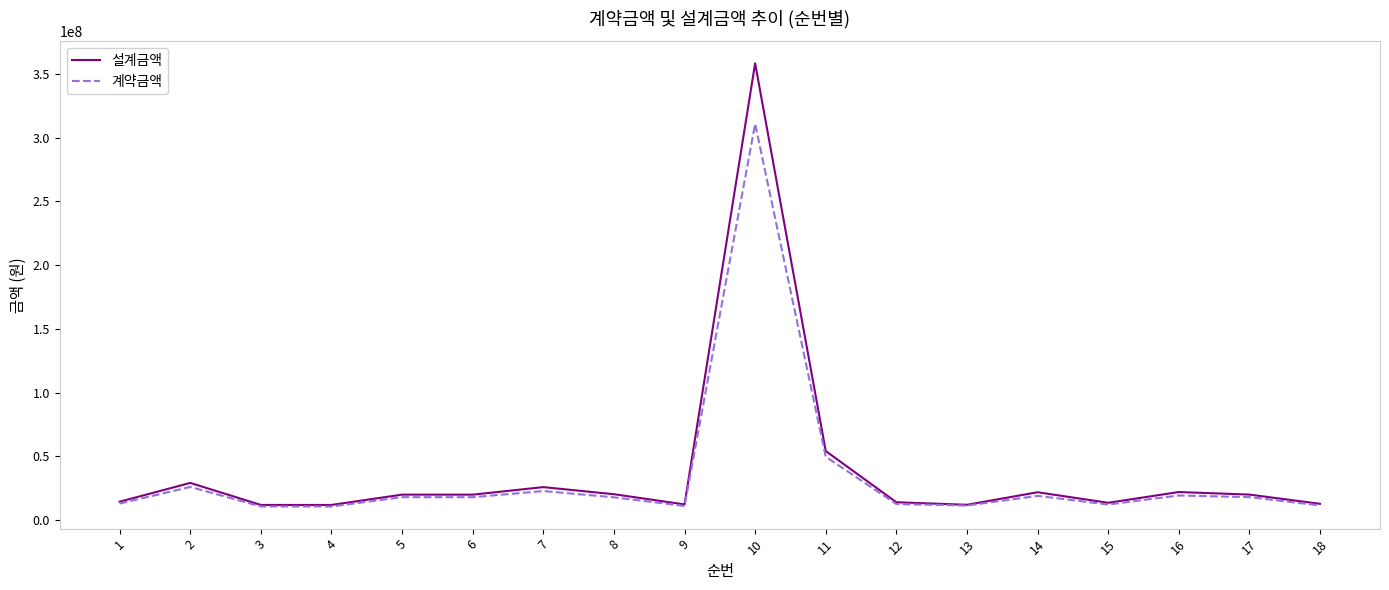

What is the sum of all 계약금액 values?

612318370